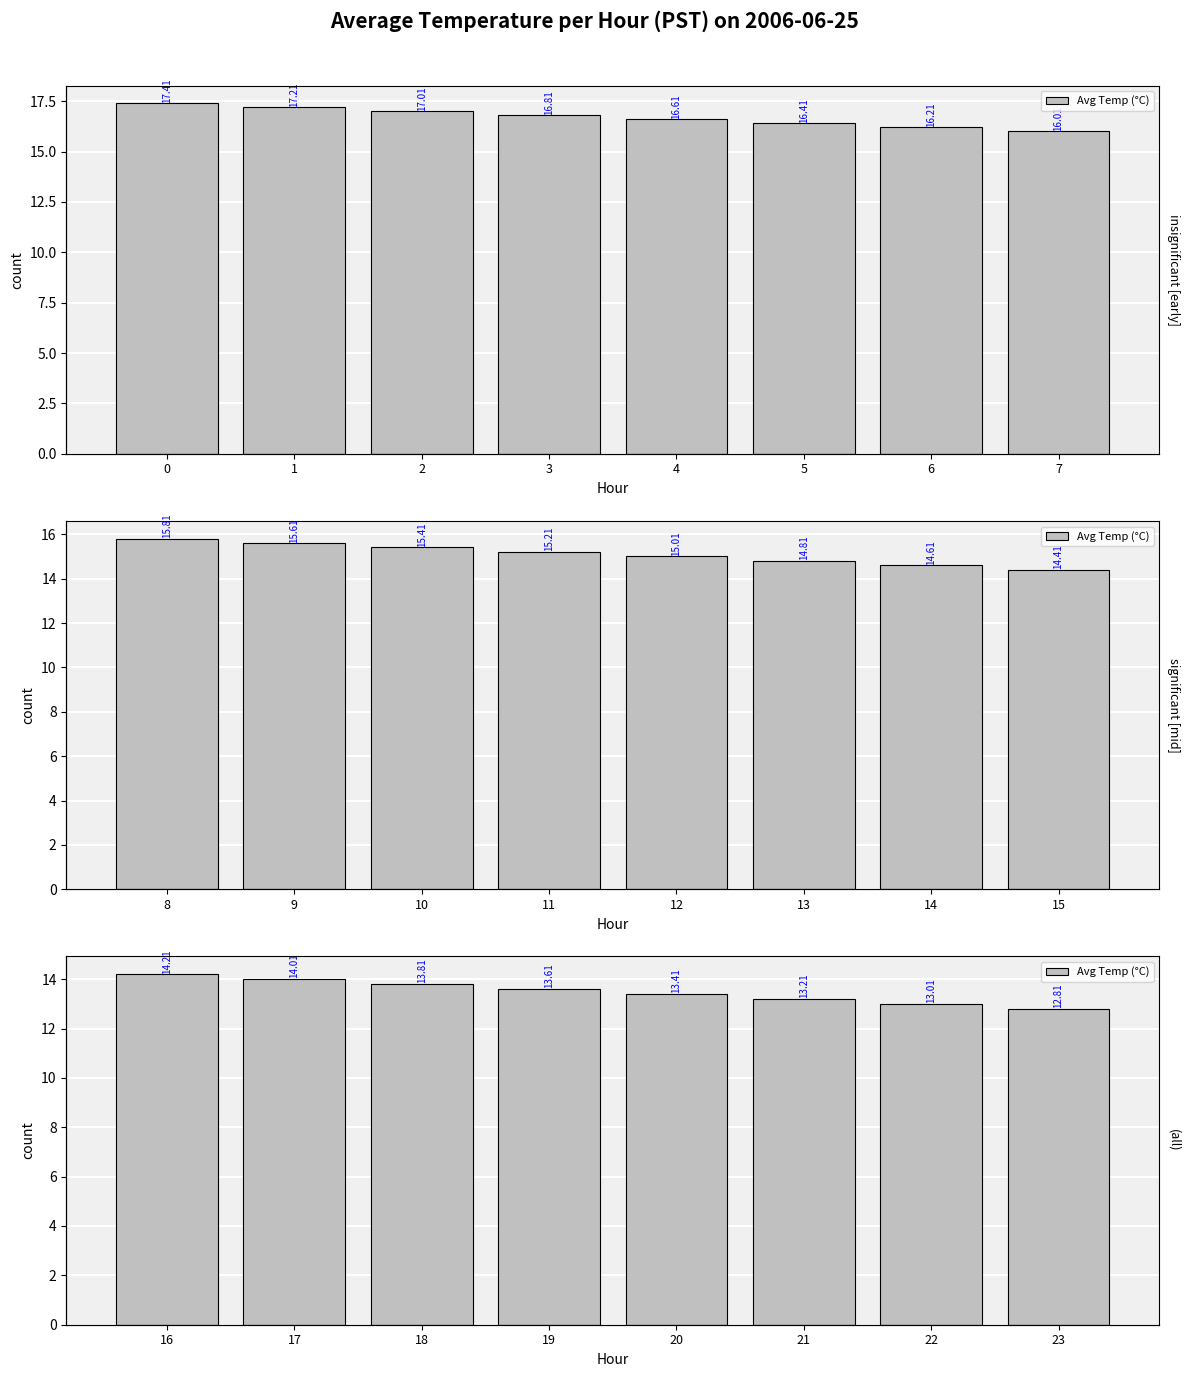

What is the difference between the values at 18 and 23?

1.0